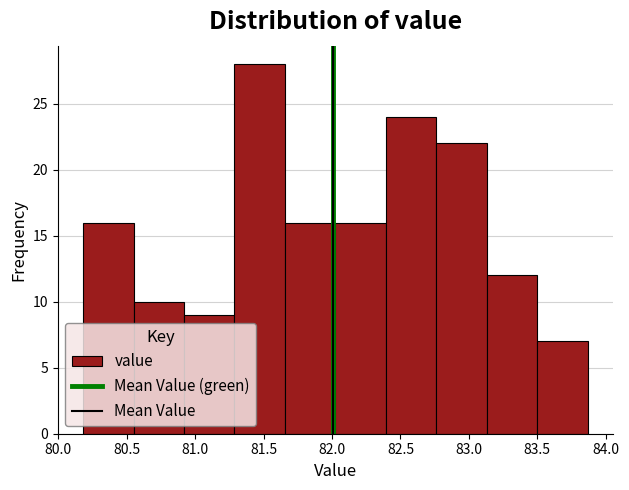

Reading left to right, list every bar in this chart as the range it spans on the x-axis followed by its height. Neither the bar edges nor the heights are printed on the chart, so give them approximately, as read against the axes.

80.20 to 80.55: 16
80.55 to 80.90: 10
80.90 to 81.30: 9
81.30 to 81.65: 28
81.65 to 82.05: 16
82.05 to 82.40: 16
82.40 to 82.75: 24
82.75 to 83.15: 22
83.15 to 83.50: 12
83.50 to 83.85: 7